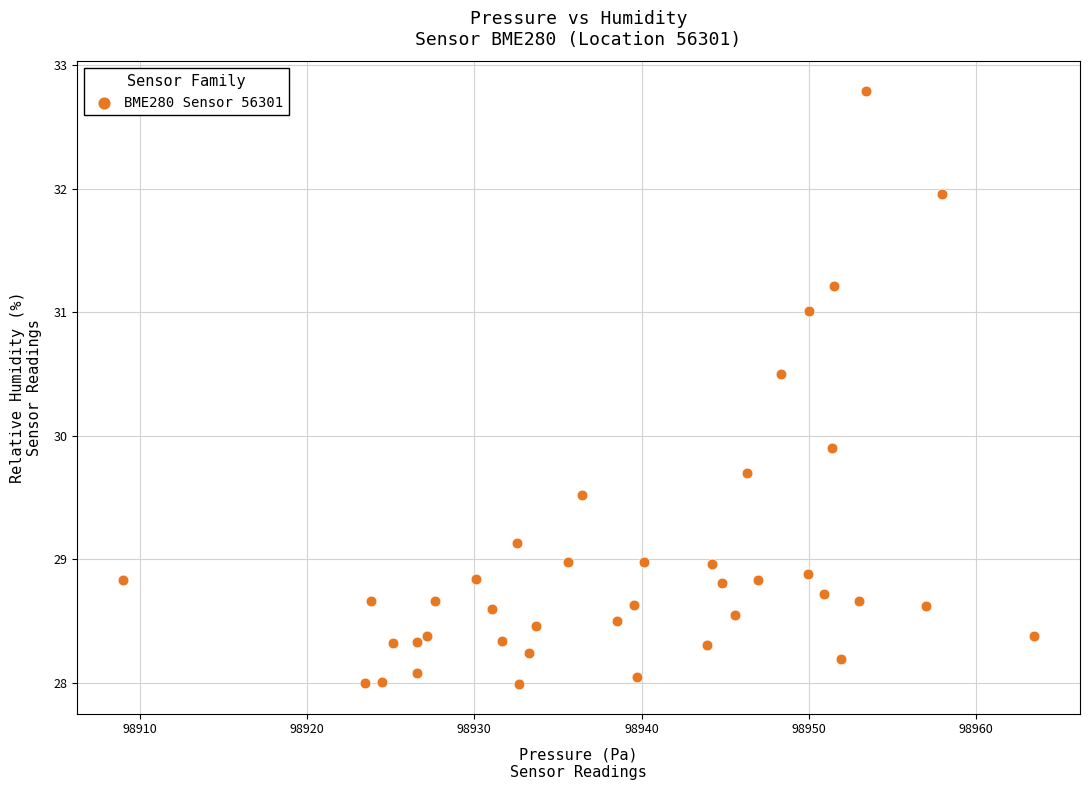

What Y value in the scatter plot is closest to 30?

29.9